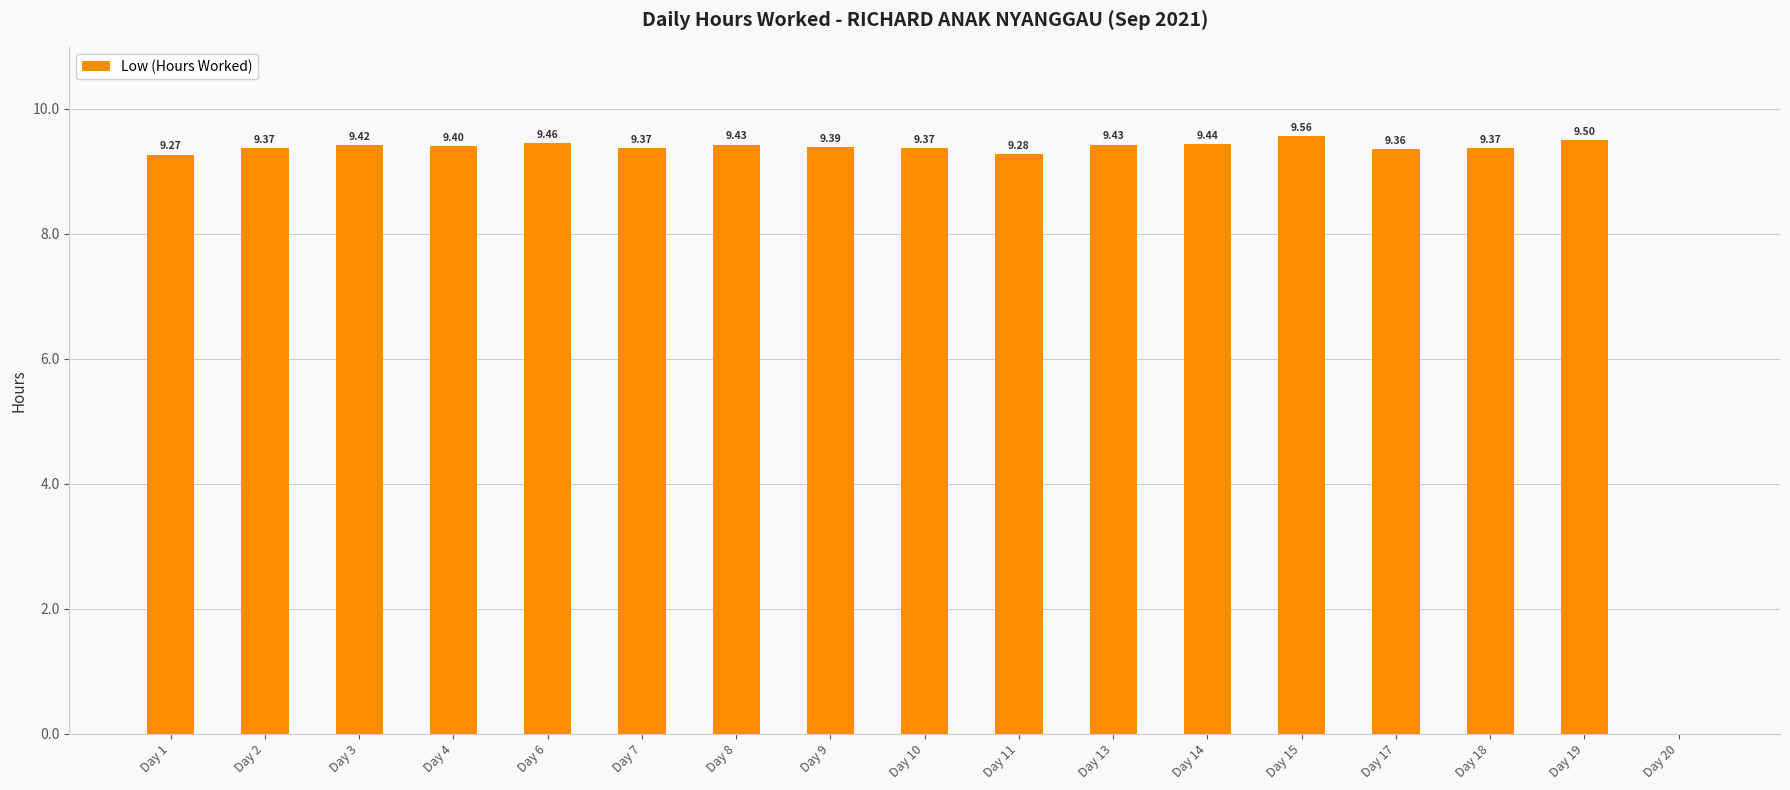

Does the chart contain stacked bars?

No